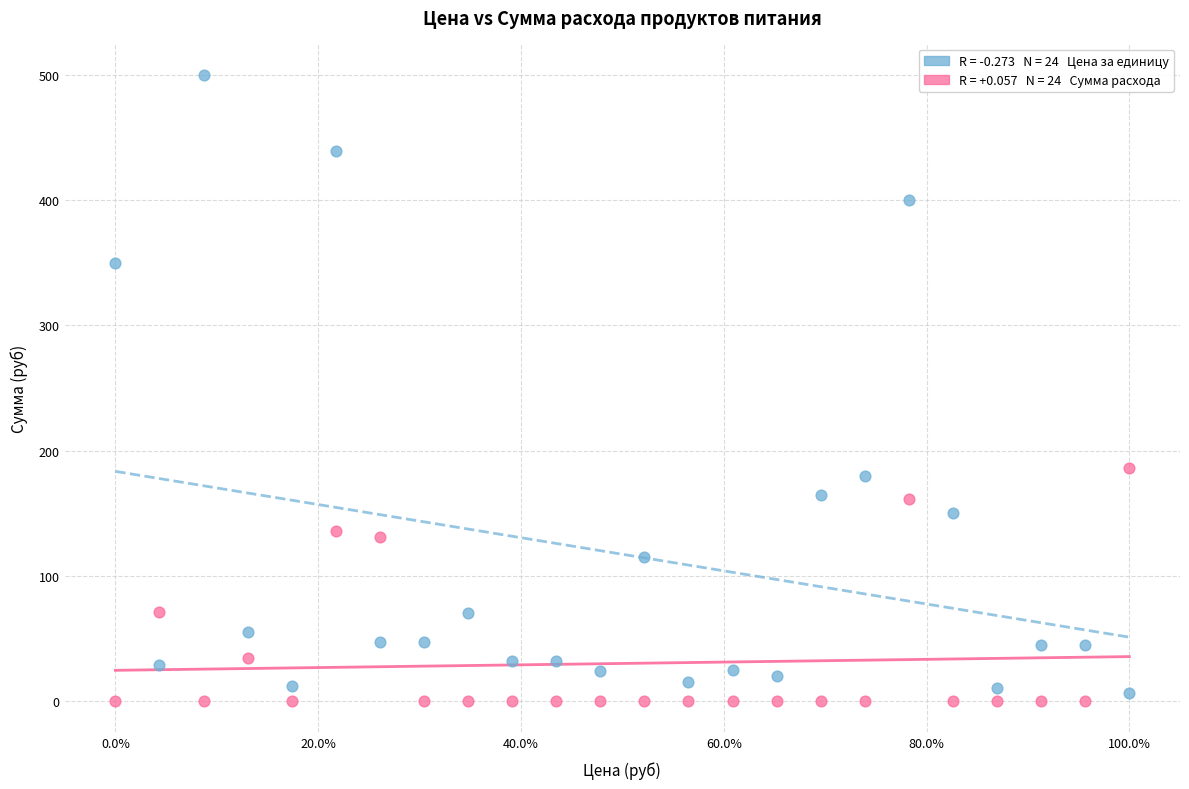

Across all series, what Y value is closest to 250?

186.0